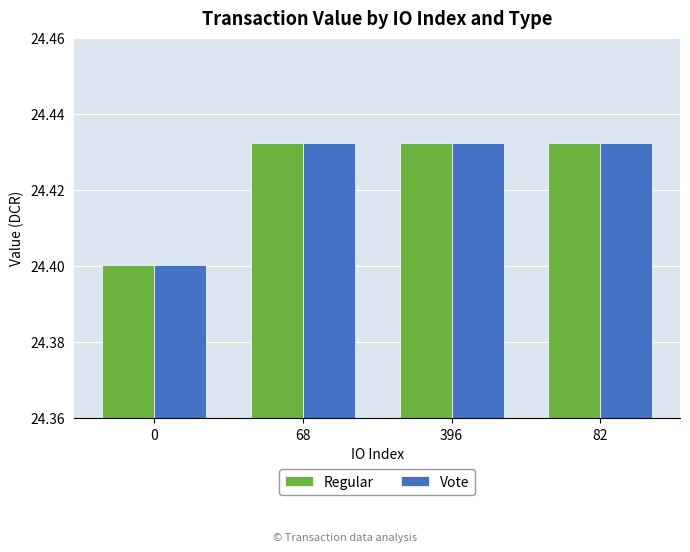

What is the total value across all series at 396?

48.9